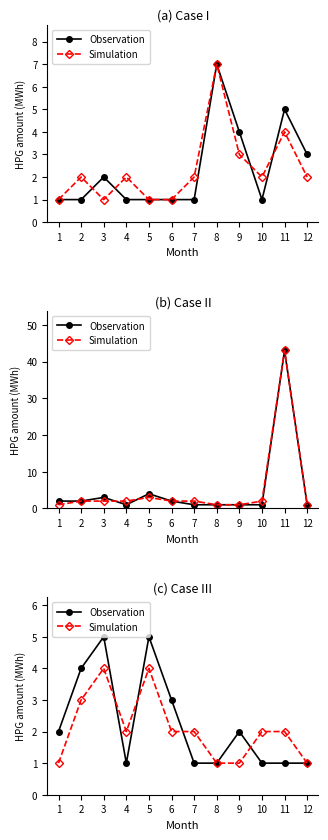

True or false: Observation and Simulation intersect in this chart.

True